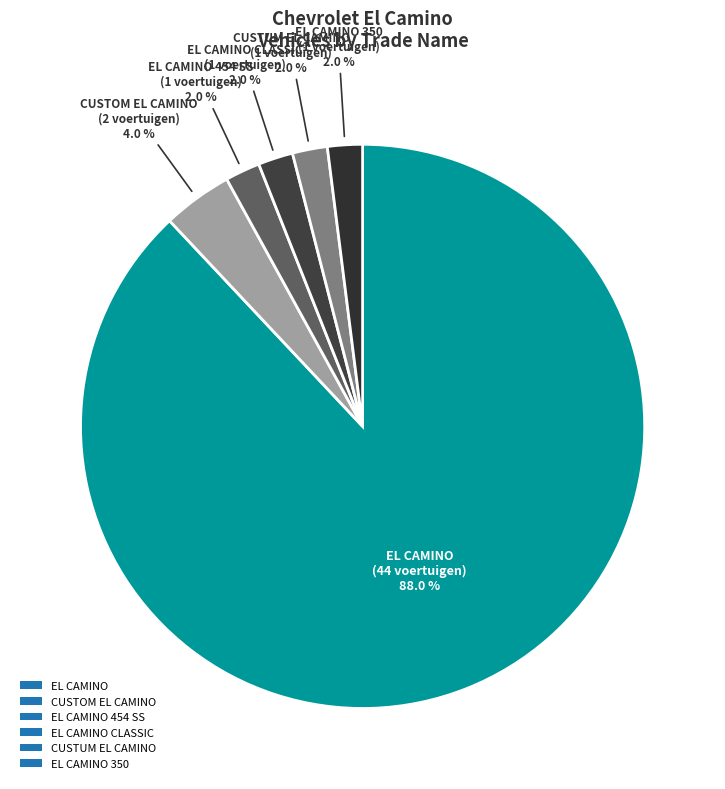

Count the number of slices in the pie.

6